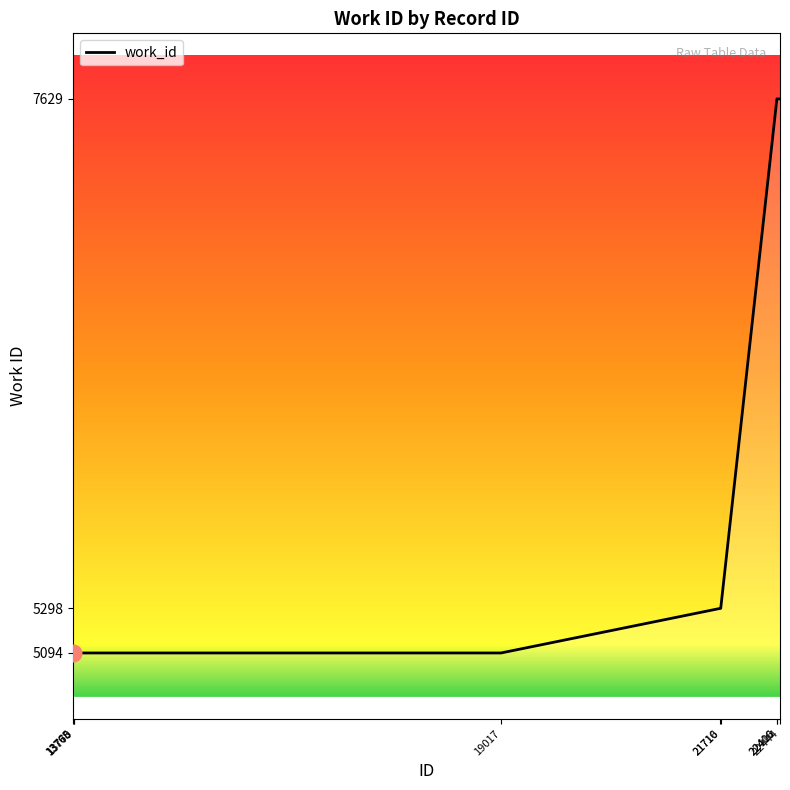

What is the sum of the values at 13768 and 19017?

10188